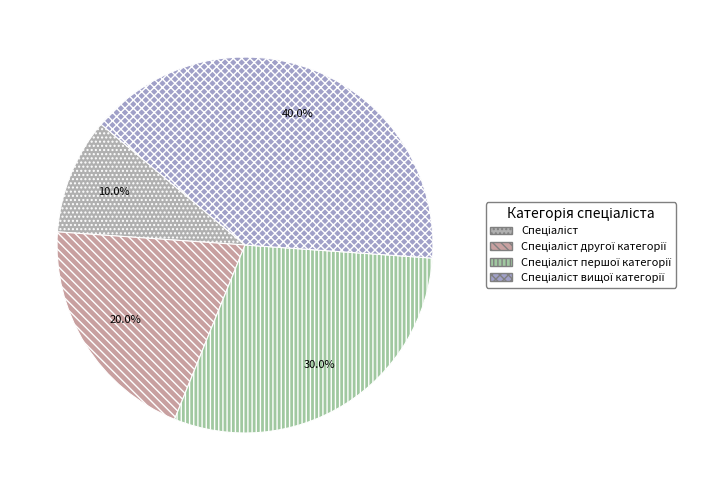

How much of the chart is everything except Спеціаліст першої категорії?

70.0%